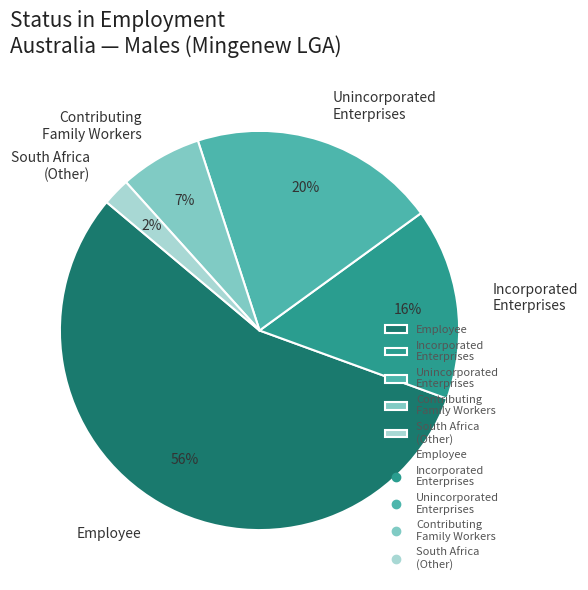

How many slices are in this pie chart?

5